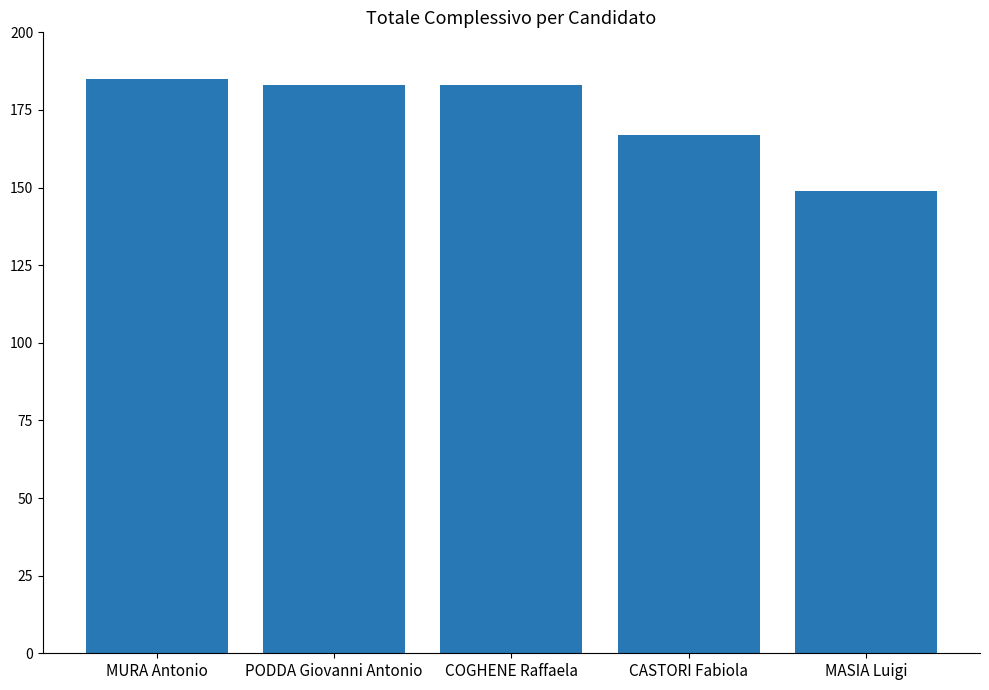

What is the label of the 2nd bar from the right?

CASTORI Fabiola